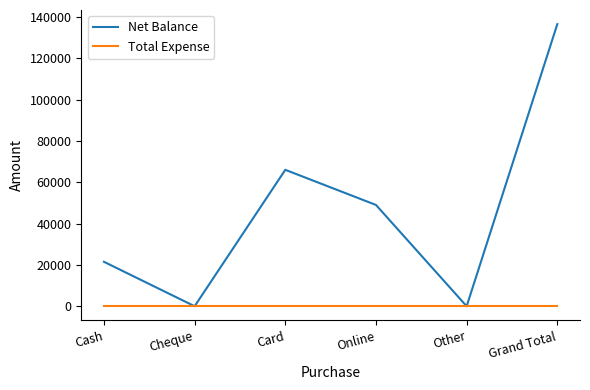

Reading left to right, transcribe all the data shown in this chart.

Net Balance: Cash=21500	Cheque=0	Card=66000	Online=49000	Other=0	Grand Total=136500
Total Expense: Cash=0	Cheque=0	Card=0	Online=0	Other=0	Grand Total=0